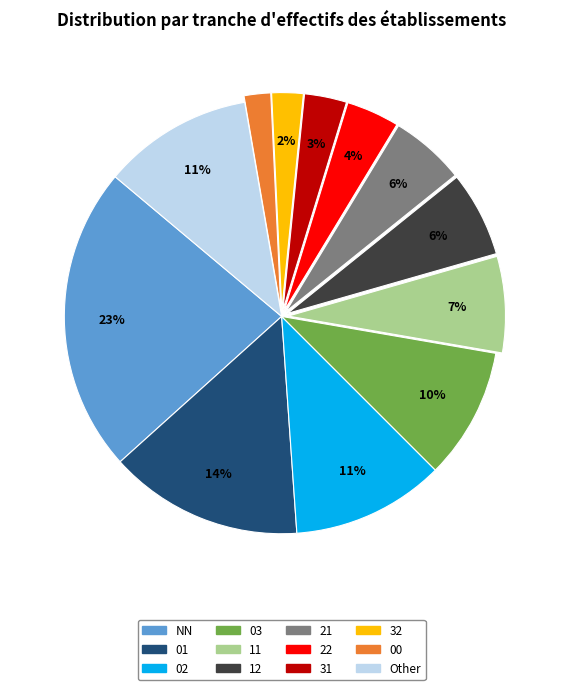

What is the largest slice in the pie chart?

NN